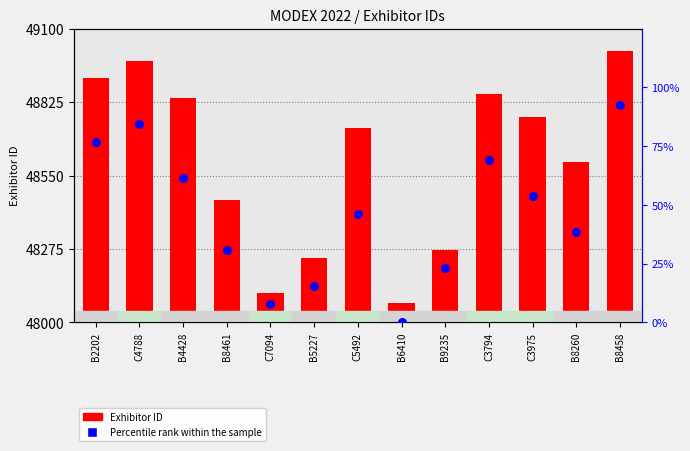

Which series has the largest total across all categories?

Exhibitor ID